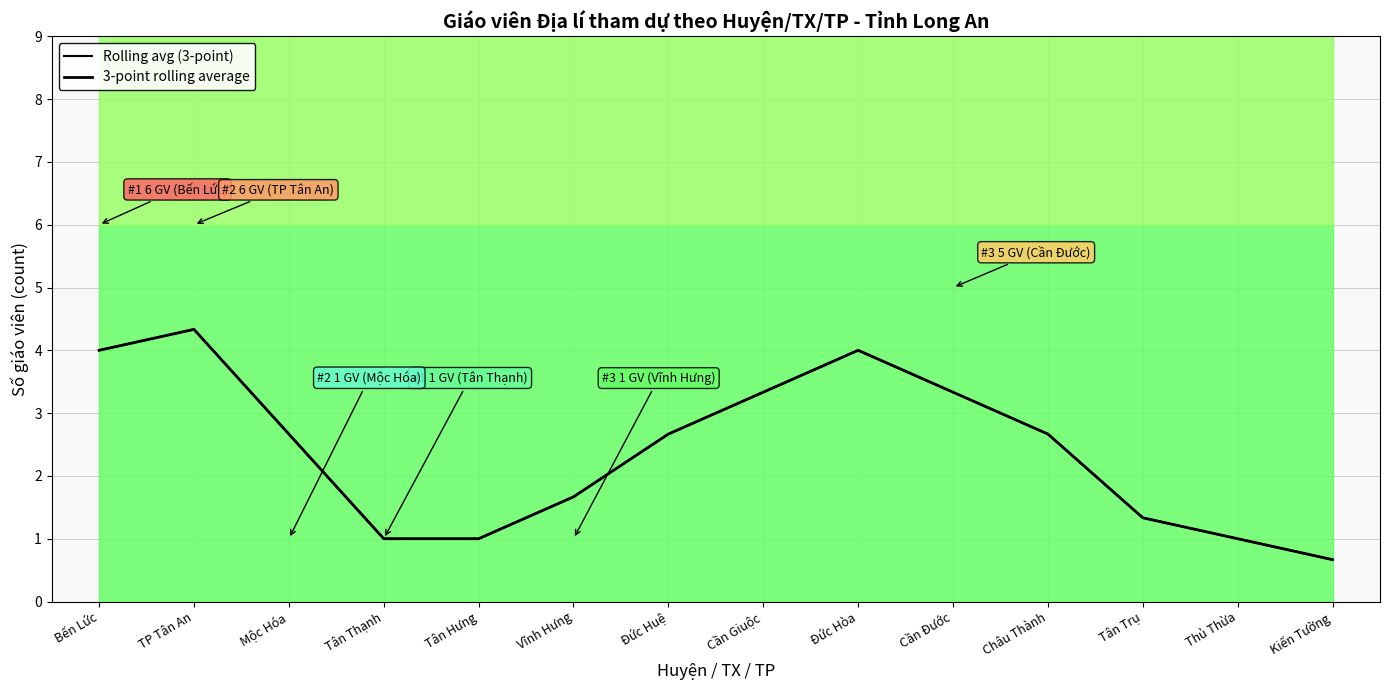

Reading left to right, list all the values displayed in this chart.

Rolling avg (3-point): Bến Lức=4.0	TP Tân An=4.3	Mộc Hóa=2.7	Tân Thạnh=1.0	Tân Hưng=1.0	Vĩnh Hưng=1.7	Đức Huệ=2.7	Cần Giuộc=3.3	Đức Hòa=4.0	Cần Đước=3.3	Châu Thành=2.7	Tân Trụ=1.3	Thủ Thừa=1.0	Kiến Tường=0.7
3-point rolling average: Bến Lức=4.0	TP Tân An=4.3	Mộc Hóa=2.7	Tân Thạnh=1.0	Tân Hưng=1.0	Vĩnh Hưng=1.7	Đức Huệ=2.7	Cần Giuộc=3.3	Đức Hòa=4.0	Cần Đước=3.3	Châu Thành=2.7	Tân Trụ=1.3	Thủ Thừa=1.0	Kiến Tường=0.7